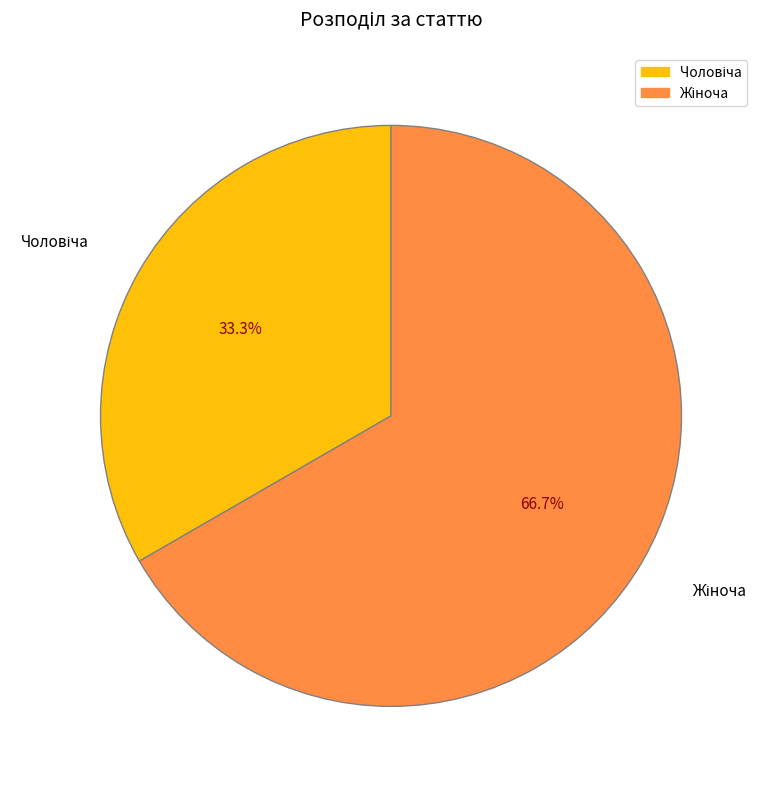

Is there any slice that represents more than half of the pie?

Yes